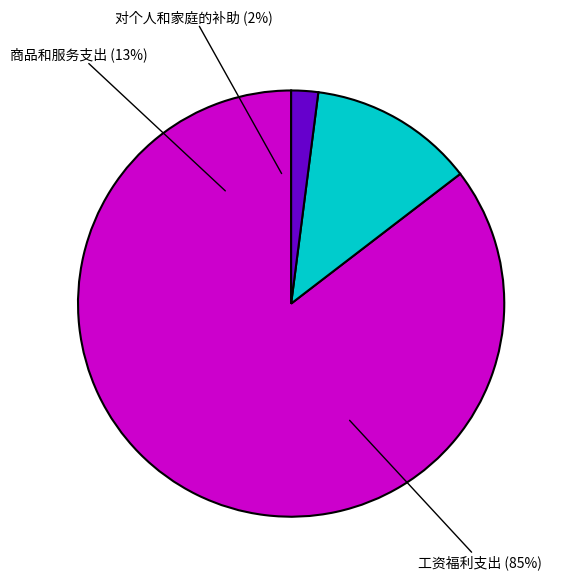

To the nearest percent, what portion does 对个人和家庭的补助 represent?

2%